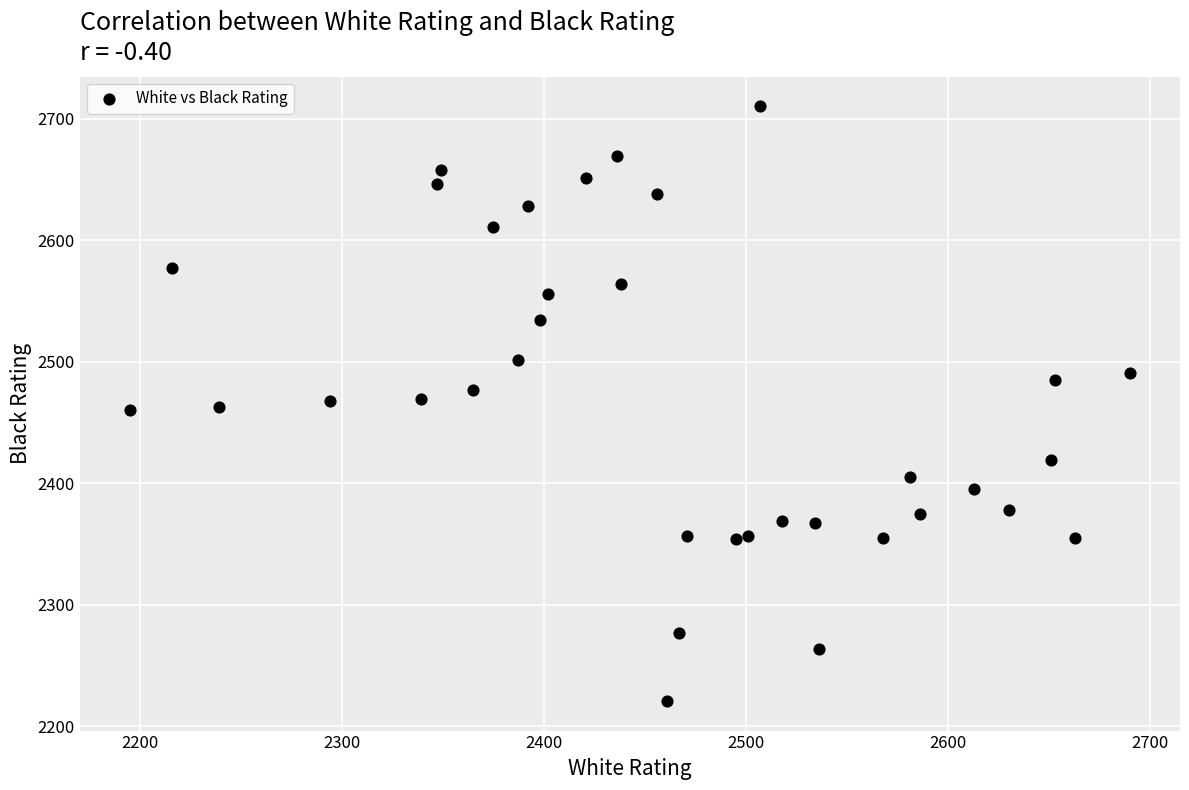

What is the range of X values (max minus min)?

495